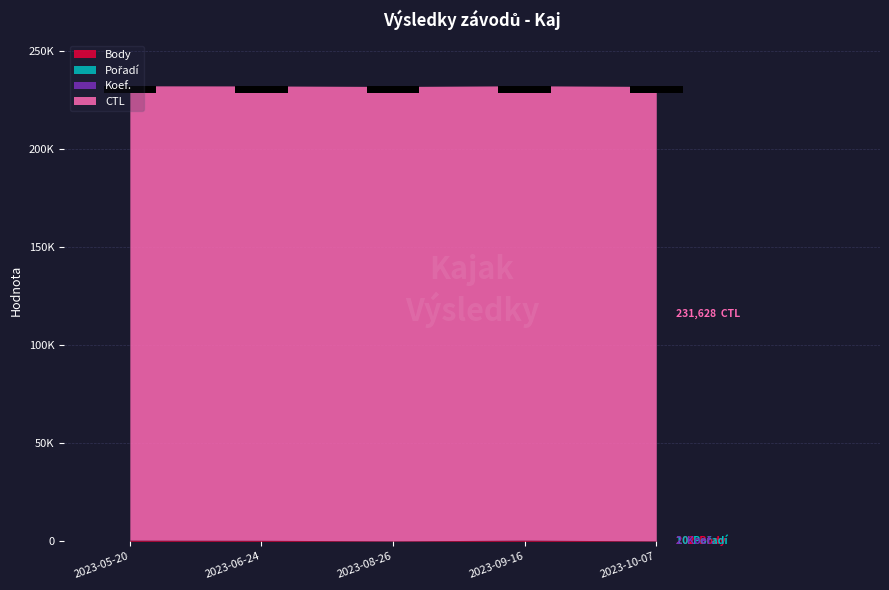

Reading left to right, transcribe all the data shown in this chart.

Body: 2023-05-20=554	2023-06-24=471	2023-08-26=202	2023-09-16=543	2023-10-07=202
Pořadí: 2023-05-20=4	2023-06-24=11	2023-08-26=4	2023-09-16=12	2023-10-07=10
Koef.: 2023-05-20=2	2023-06-24=2	2023-08-26=2	2023-09-16=4	2023-10-07=2
CTL: 2023-05-20=231606	2023-06-24=231611	2023-08-26=231620	2023-09-16=231625	2023-10-07=231628